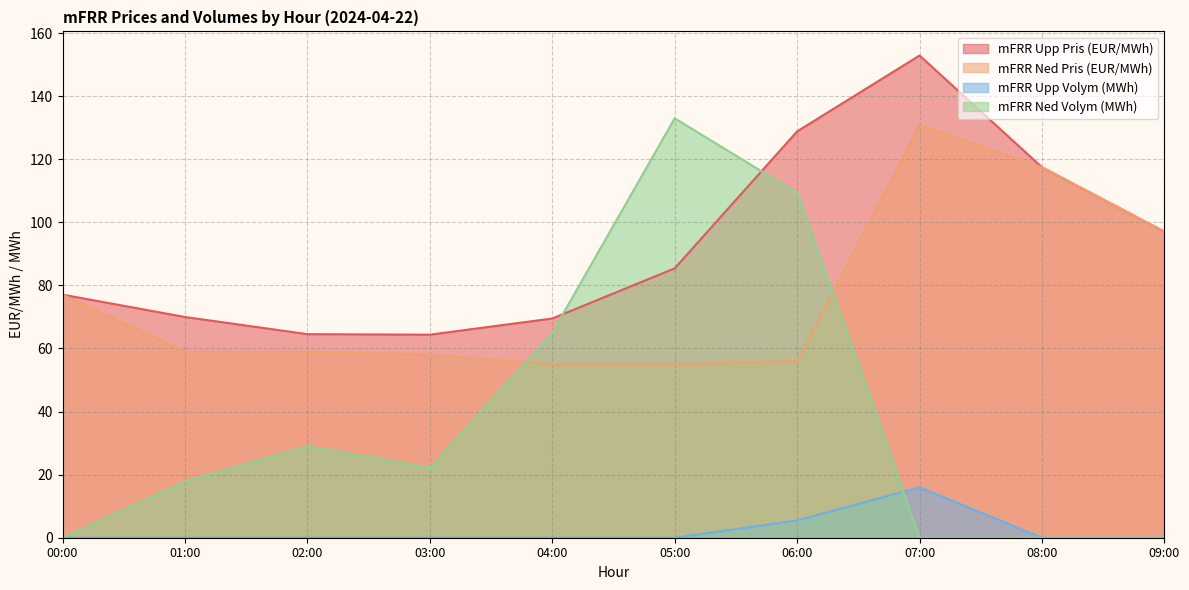

What is the label of the 2nd point from the right?

08:00